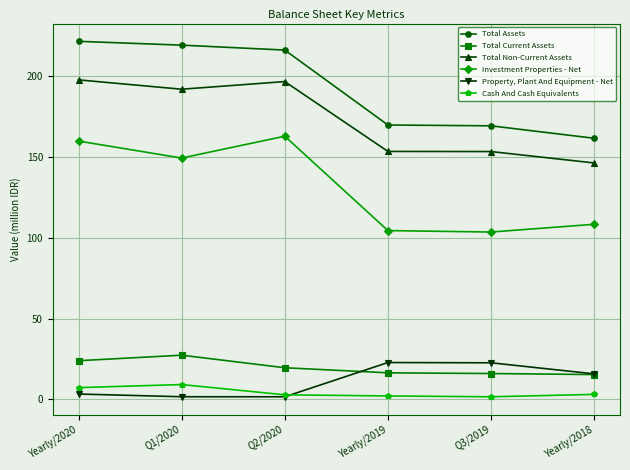

True or false: Total Non-Current Assets and Investment Properties - Net intersect in this chart.

False